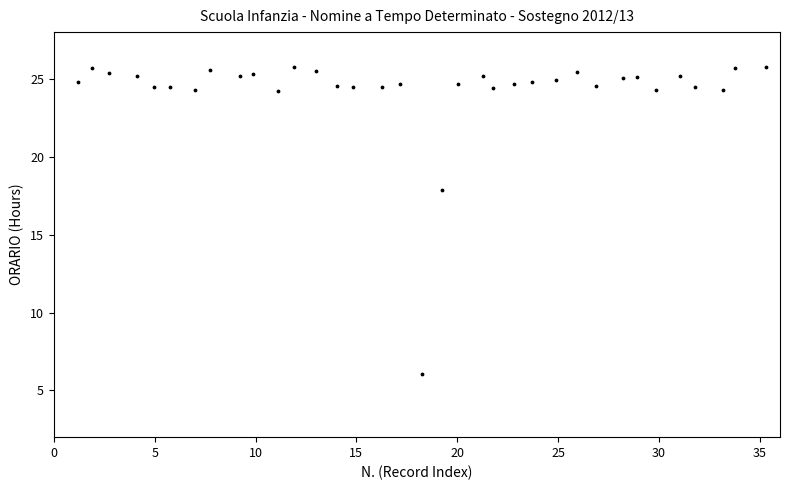

What is the range of Y values (max minus min)?

19.7